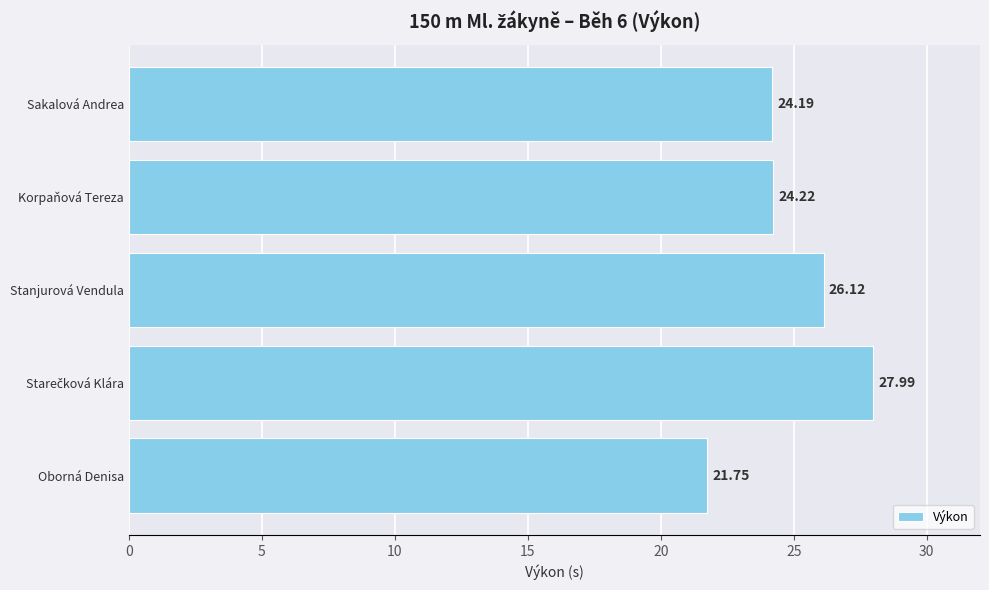

What is the label of the 2nd bar from the top?

Korpaňová Tereza